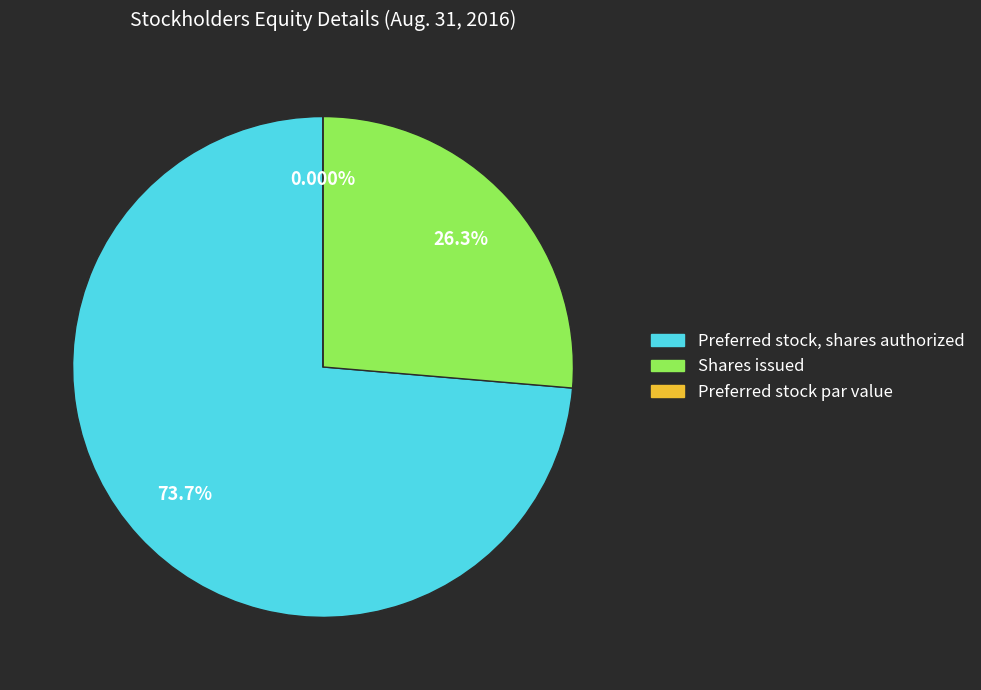

What is the largest slice in the pie chart?

Preferred stock, shares authorized